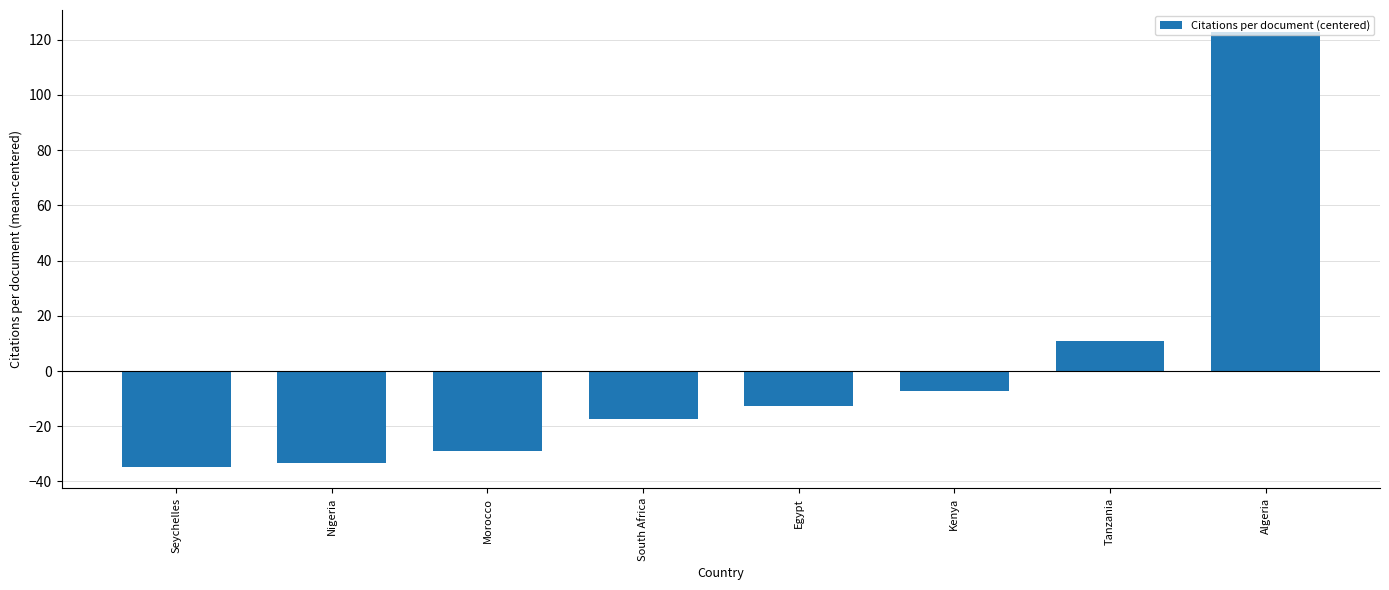

Where is the data nearest to the value 44?

Tanzania